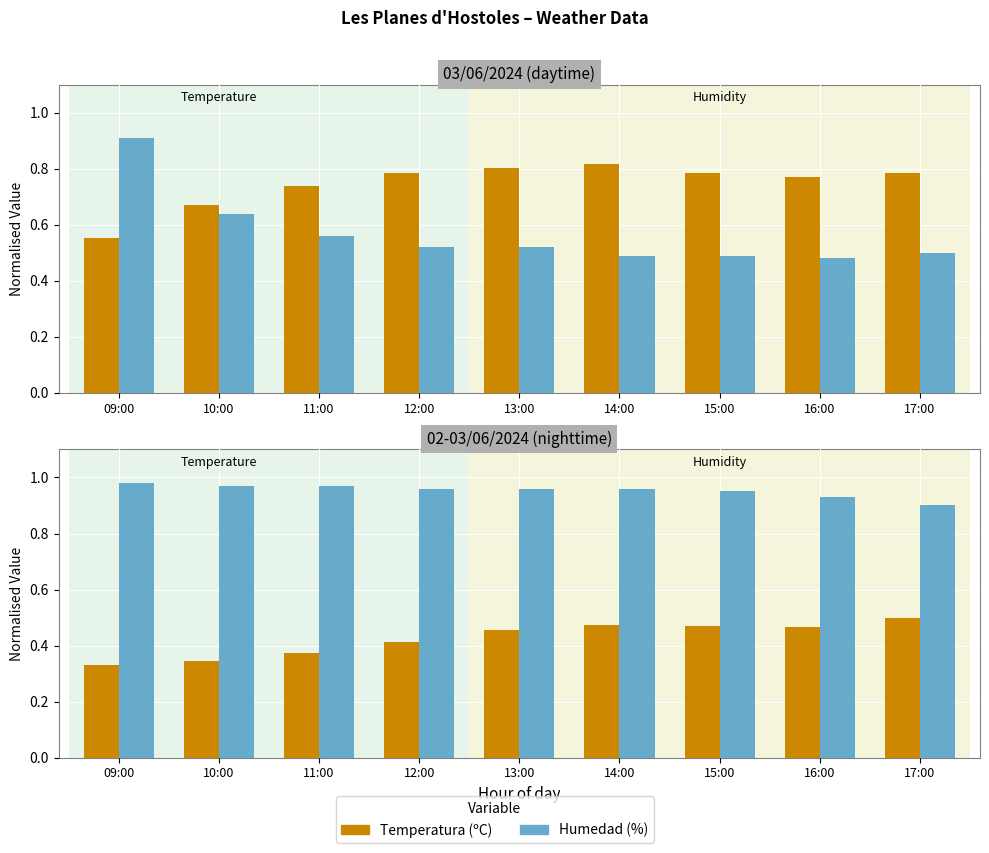

List the series in order of their overall mean, highest first.

Humedad (%), Temperatura (ºC)